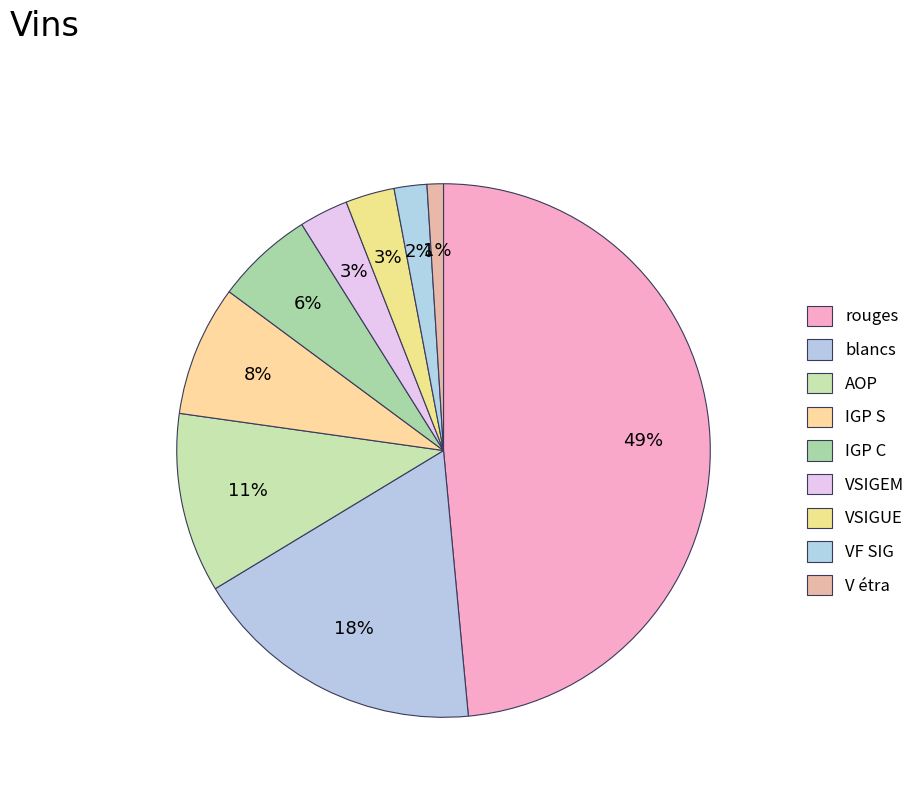

Count the number of slices in the pie.

9